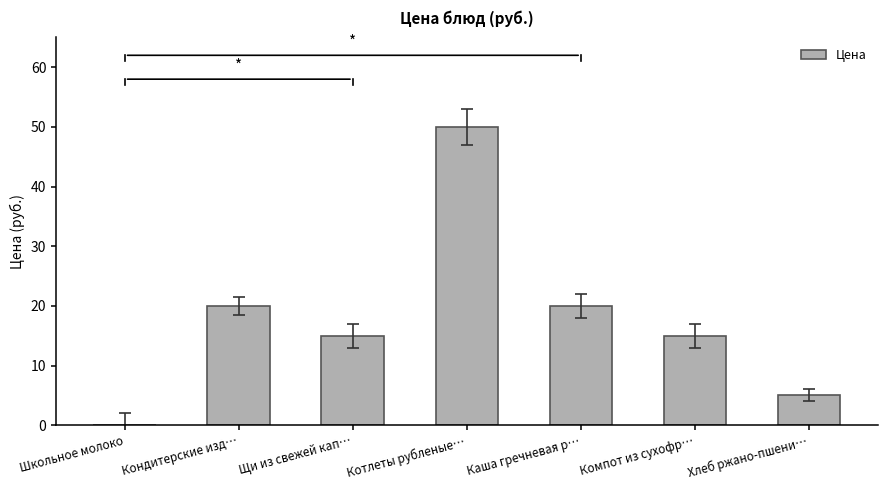

Which label corresponds to the largest value in the chart?

Котлеты рубленые…